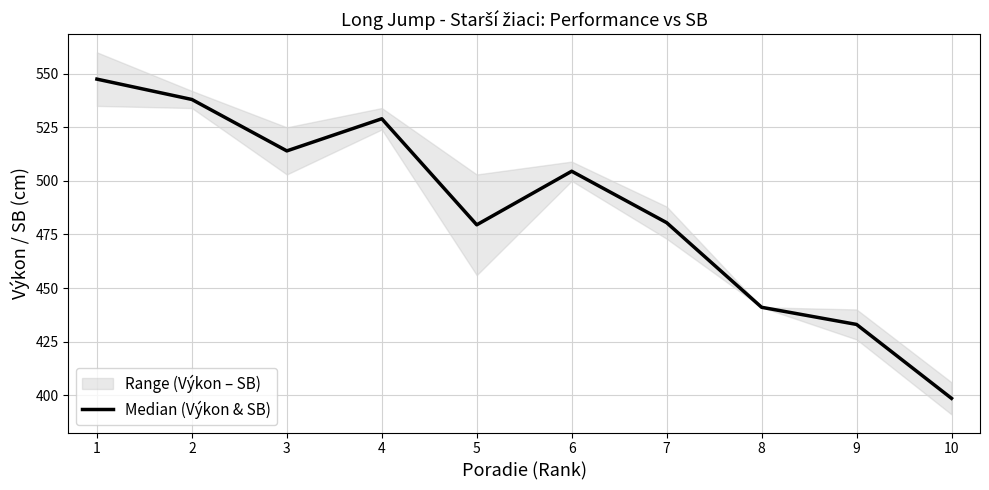

What is the sum of the values at 7 and 10?

879.0